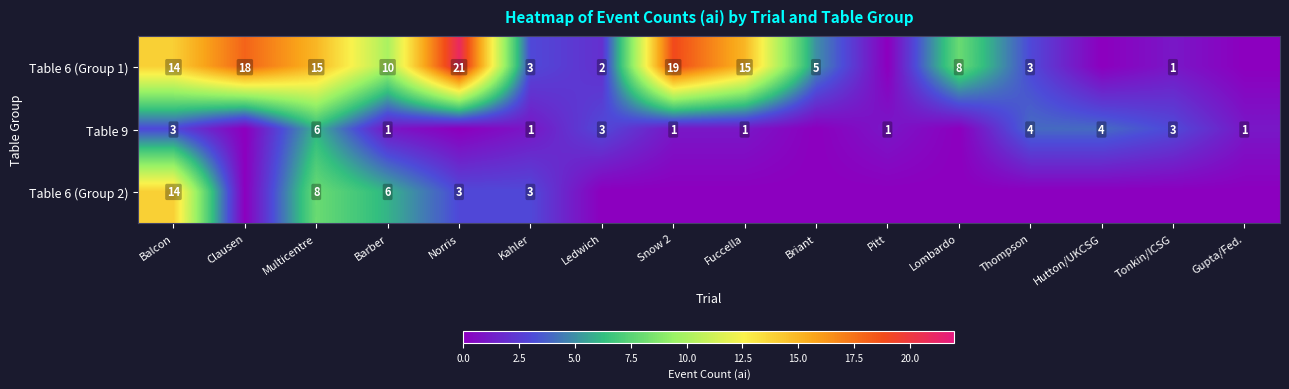

True or false: Table 6 (Group 1) has a value of 21 at Norris.

True